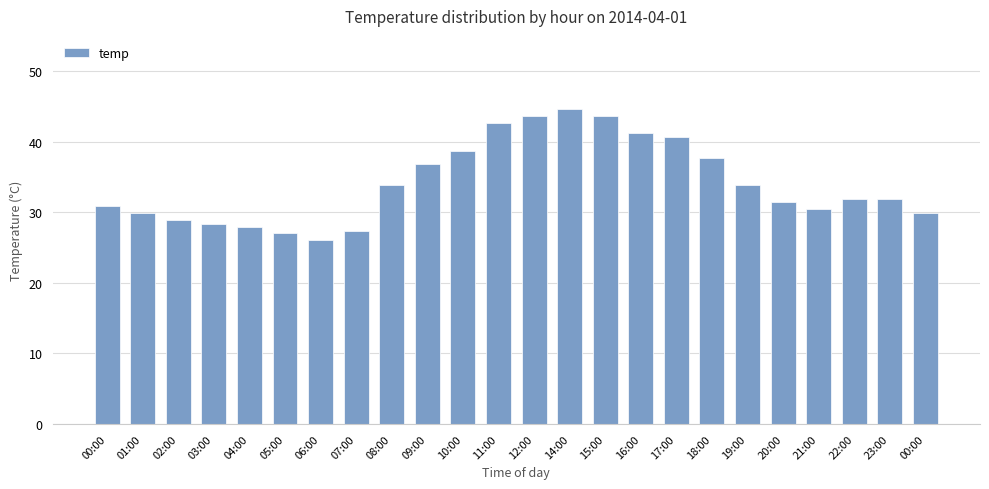

How many series are shown in this chart?

1